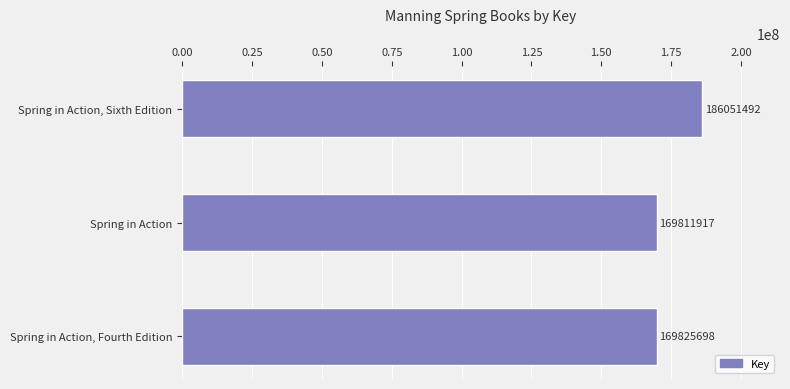

Where is the data nearest to the value 177931704?

Spring in Action, Fourth Edition